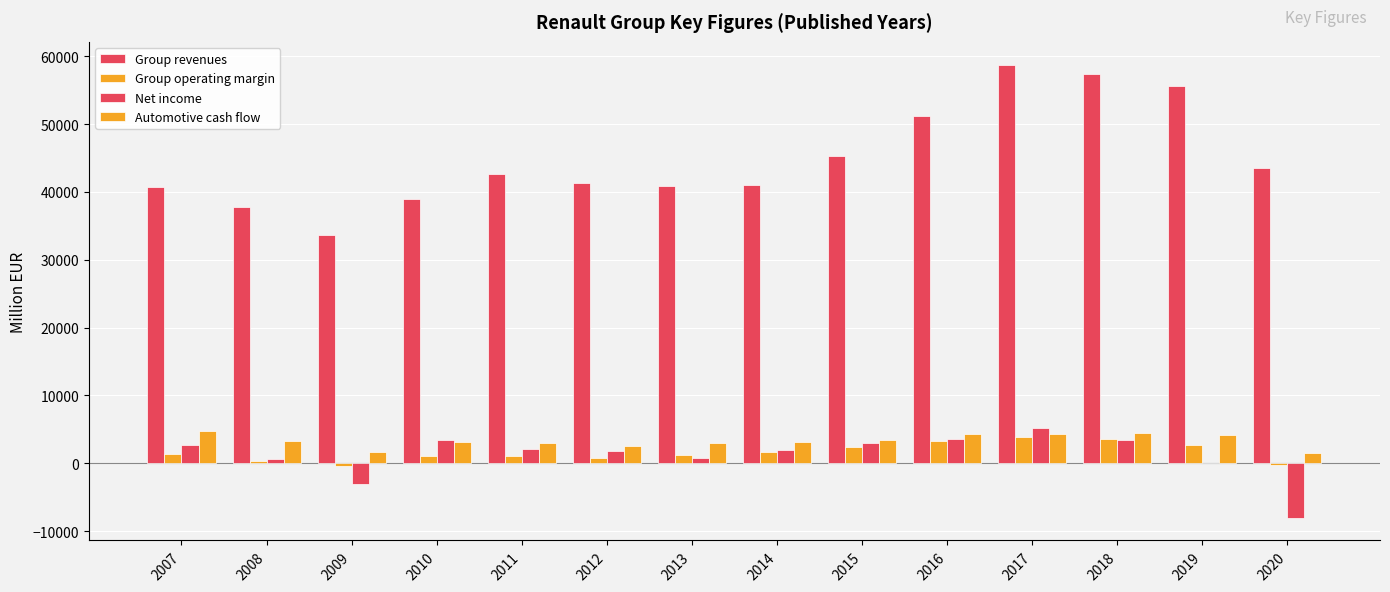

What is the difference between the highest and lowest values at 2014?

39446